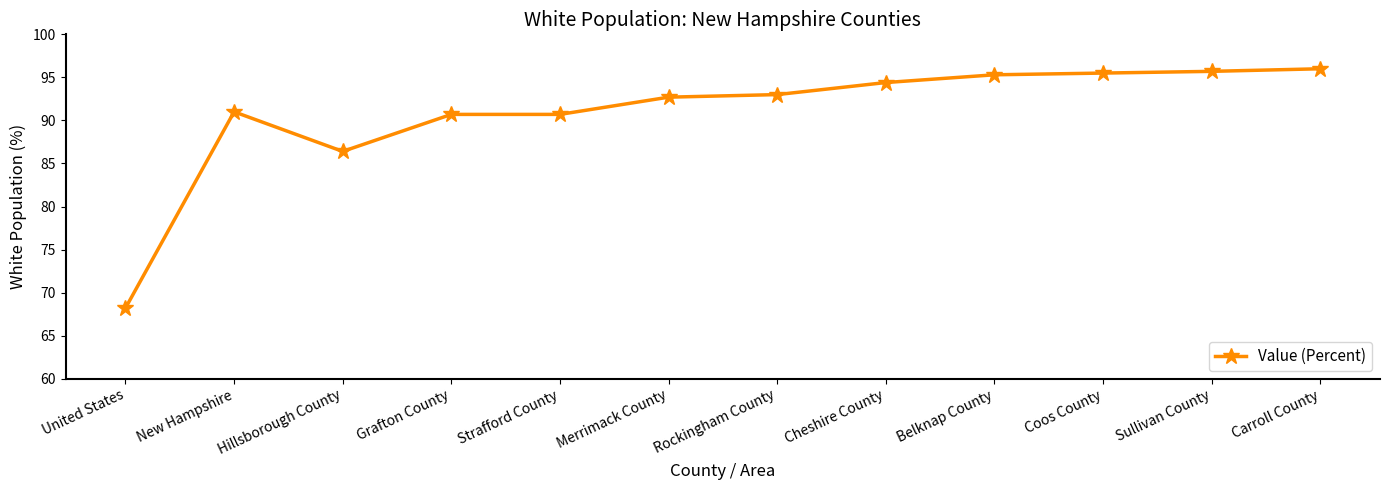

At which category does the data reach its first local valley?

Hillsborough County